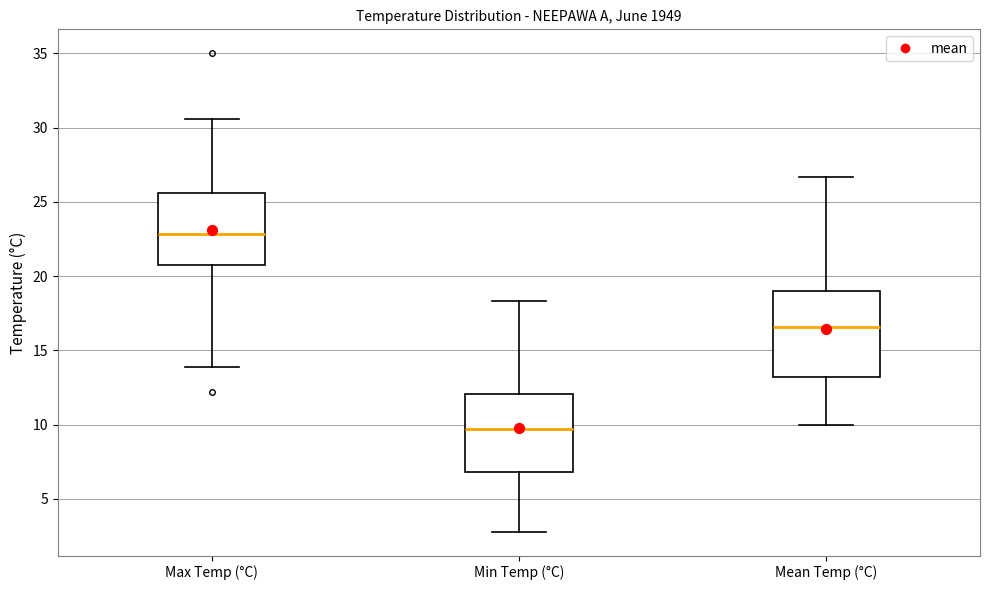

Which box's median line is the highest?

Max Temp (°C)